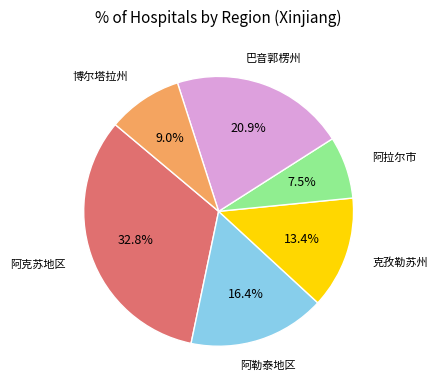

Combined, do 克孜勒苏州 and 巴音郭楞州 account for over 50%?

No